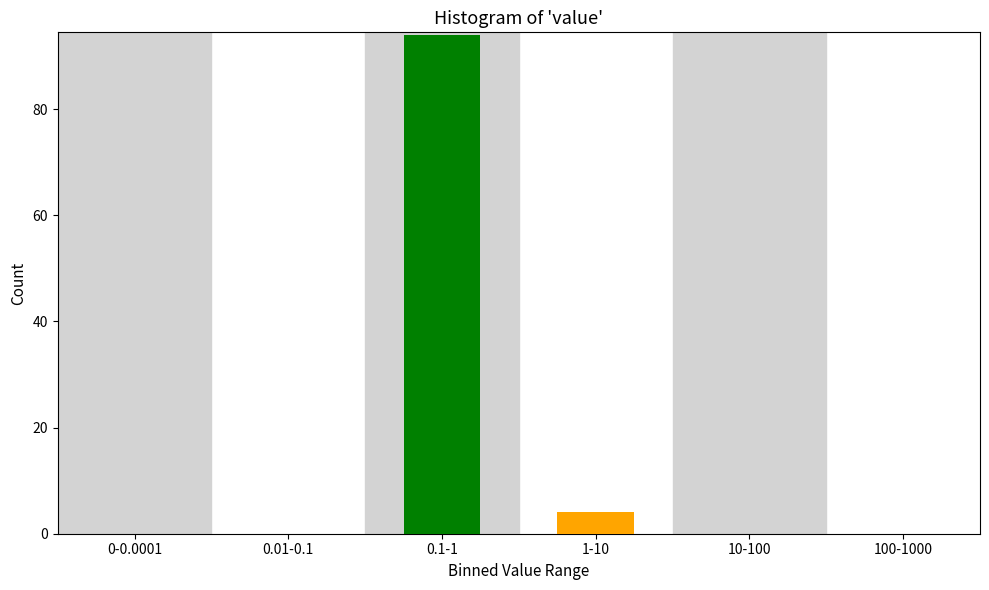

Reading left to right, transcribe all the data shown in this chart.

0-0.0001=0	0.01-0.1=0	0.1-1=94	1-10=4	10-100=0	100-1000=0